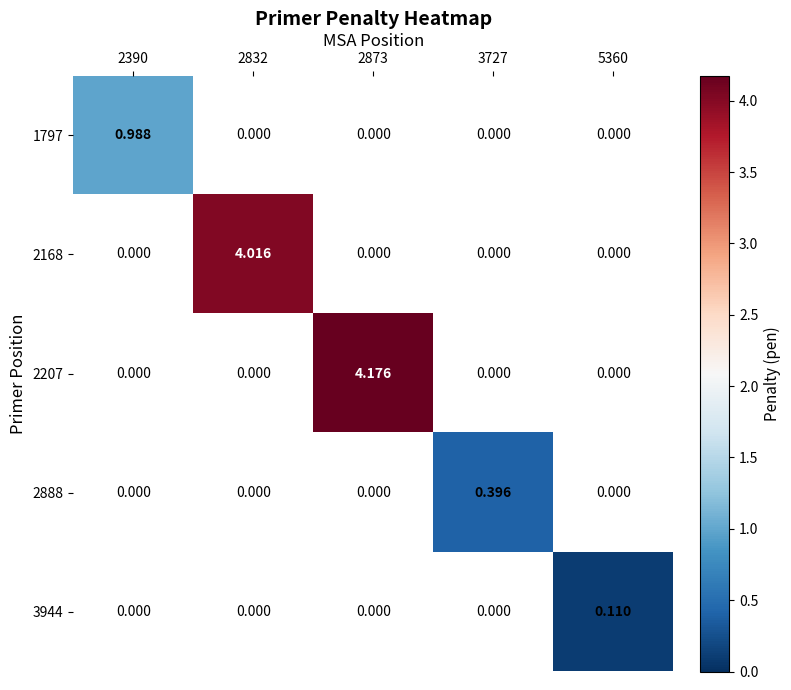

At how many categories does at least one series exceed 2?

2